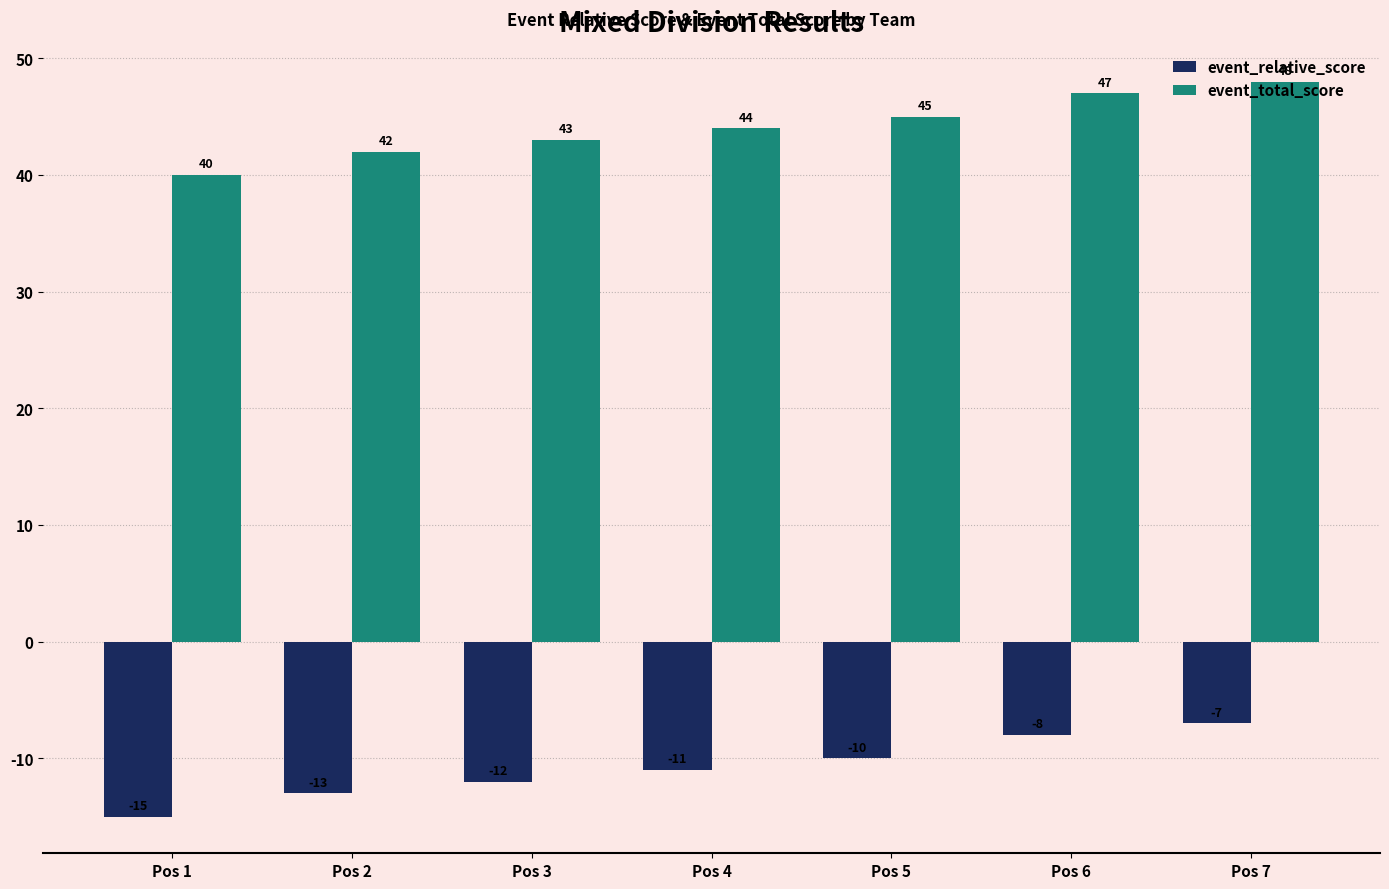

How many bars are there in total?

14